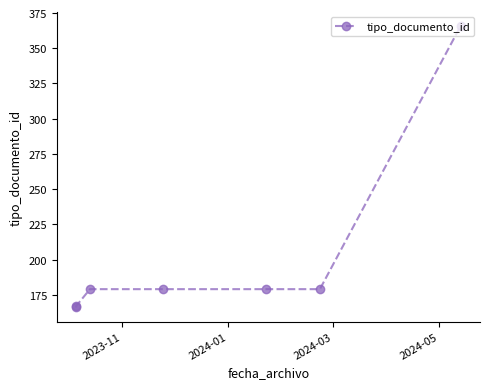

Count the number of data series in this chart.

1